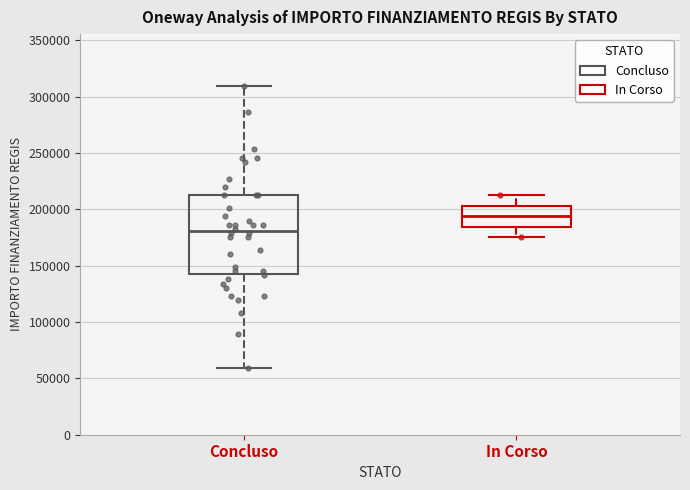

Which box has the lowest median line?

Concluso